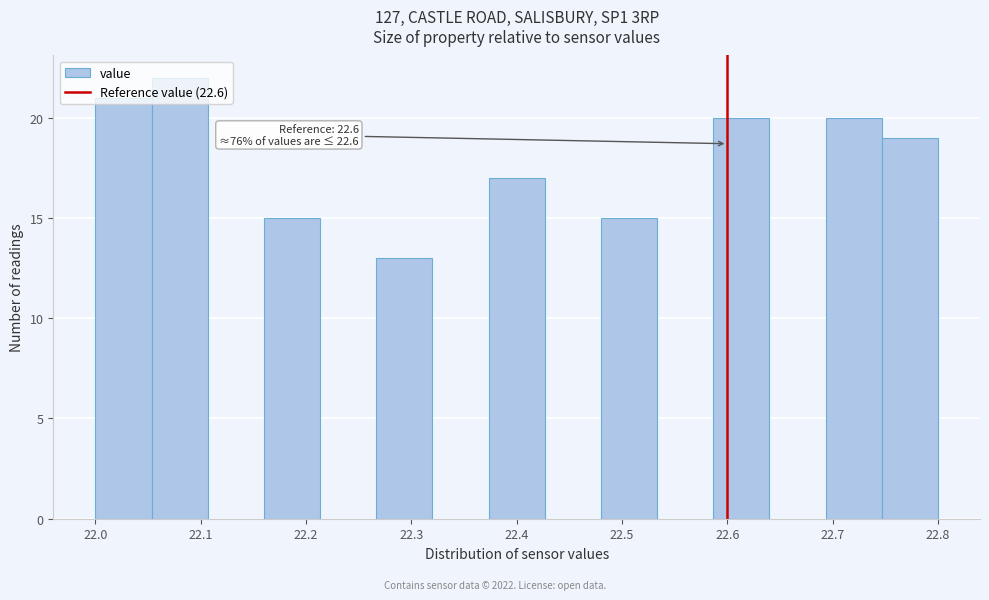

Over which range of the x-axis is the bar tallest?

22.05 to 22.11